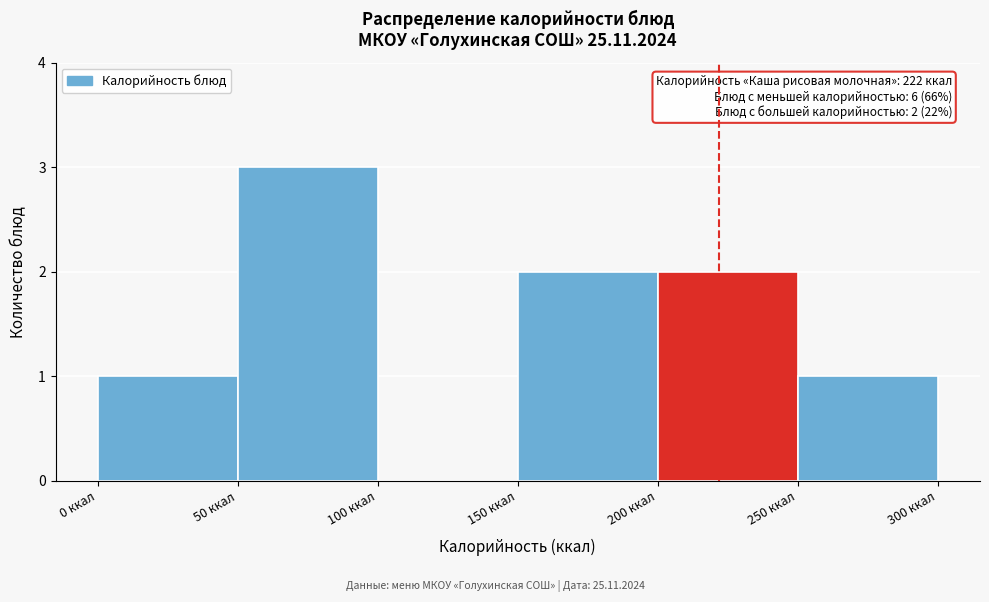

Which range on the x-axis has the tallest bar?

50 to 100